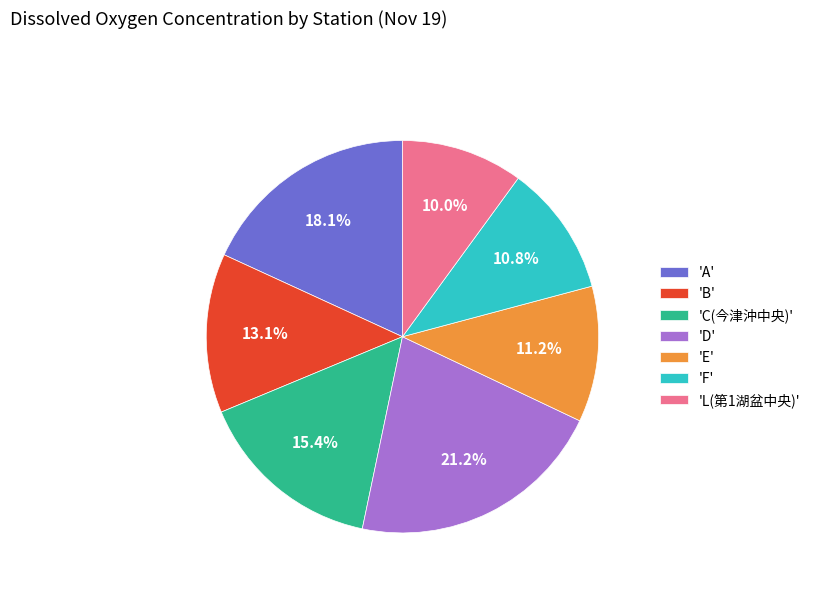

What is the total percentage of 'D' and 'C(今津沖中央)'?

36.7%